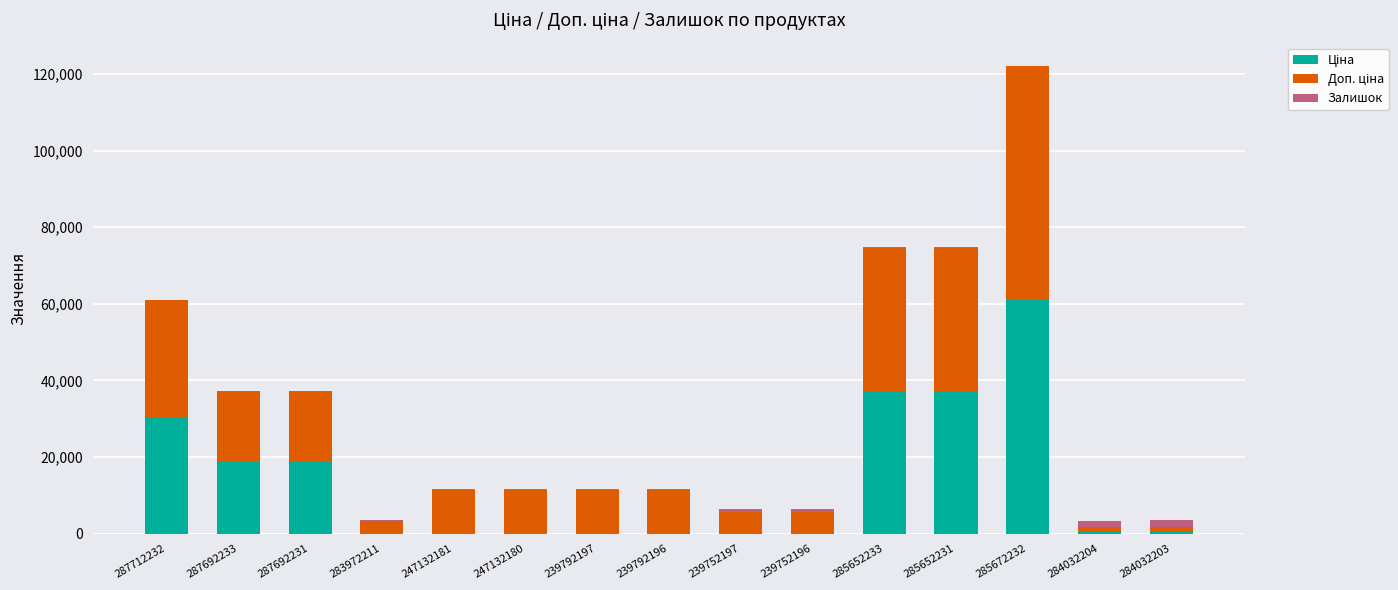

How many data points does each series have?

15